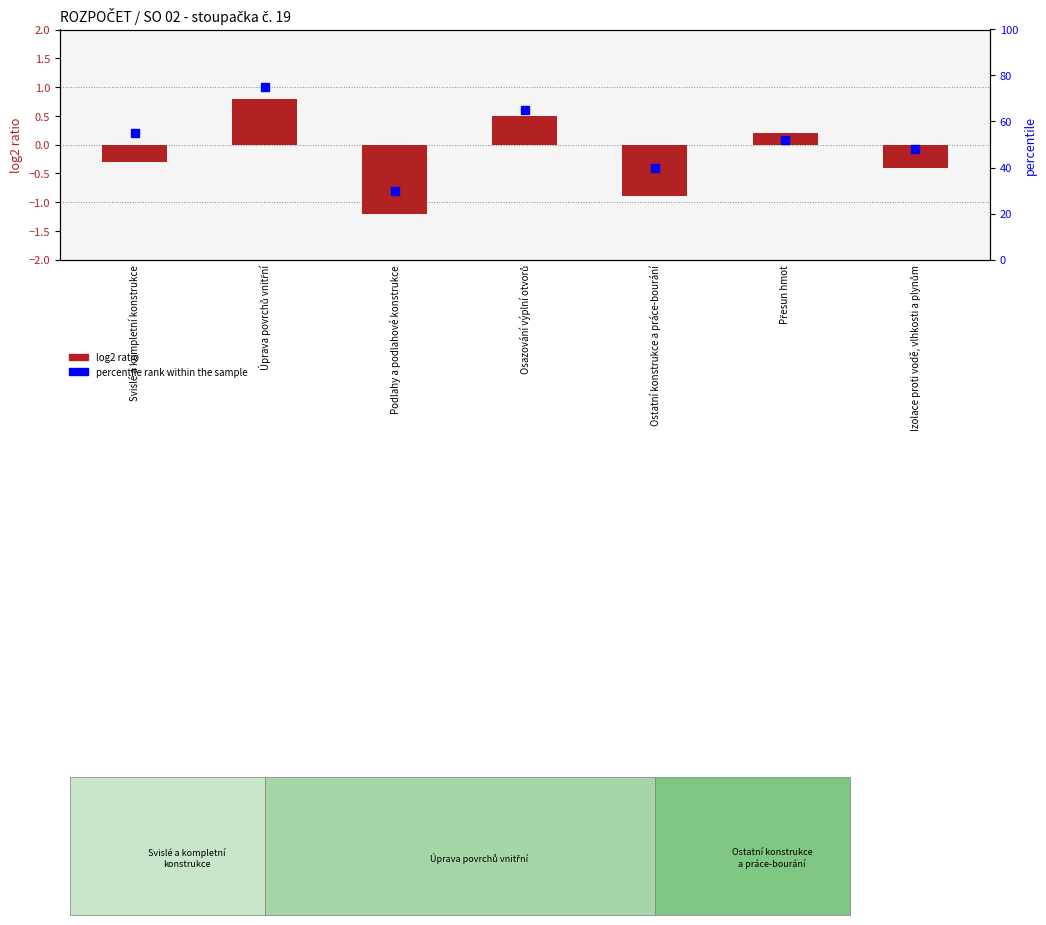

Is the value of log2 ratio at Osazování výplní otvorů greater than the value of percentile rank within the sample at Svislé a kompletní konstrukce?

No